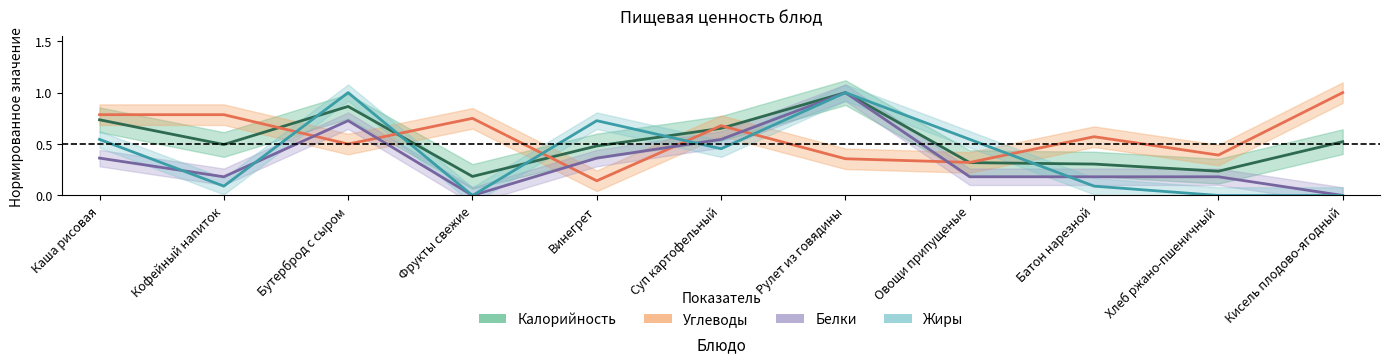

What is the label of the 8th point from the right?

Фрукты свежие